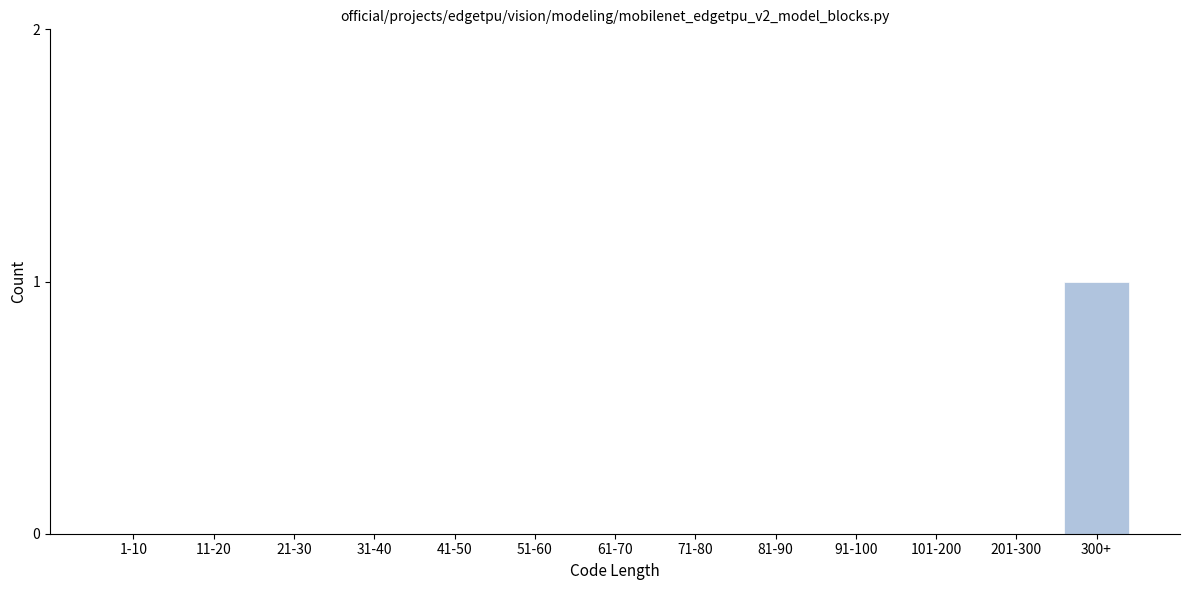

Reading left to right, what are all the values shown in this chart?

1-10=0	11-20=0	21-30=0	31-40=0	41-50=0	51-60=0	61-70=0	71-80=0	81-90=0	91-100=0	101-200=0	201-300=0	300+=1